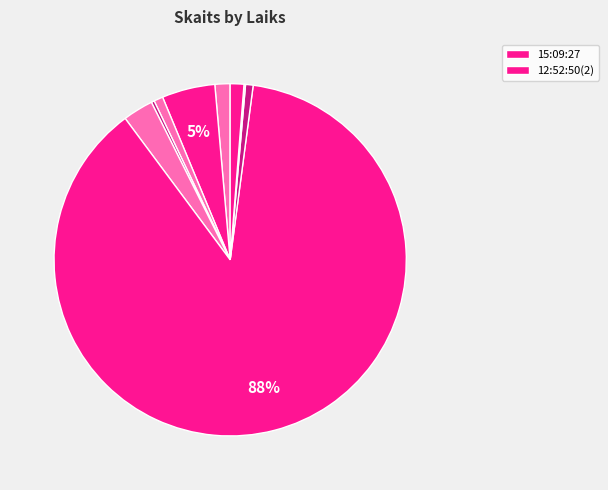

Rank the categories by value from highest to lowest.

12:52:50(2), 15:09:27, 12:52:50, 15:44:26, 11:00:55, 14:32:32, 11:18:45, 13:56:04, 11:17:06